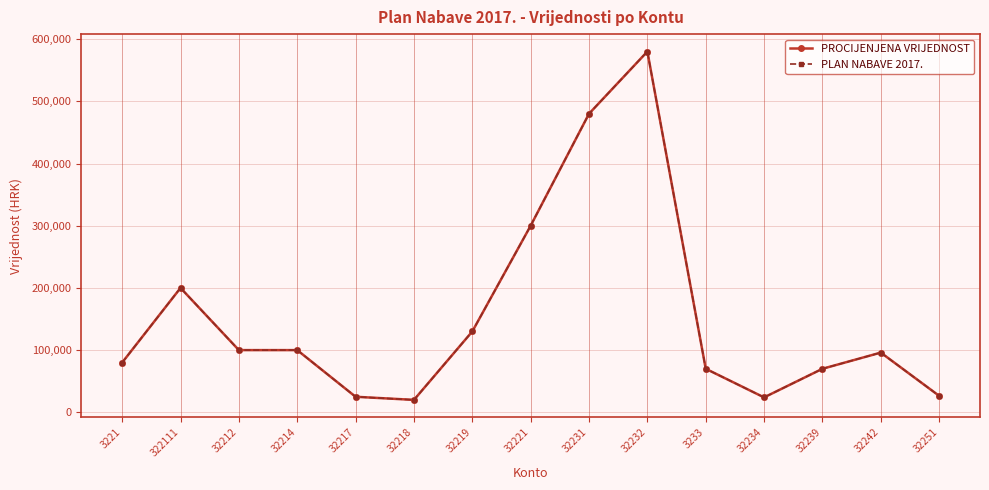

True or false: PROCIJENJENA VRIJEDNOST and PLAN NABAVE 2017. intersect in this chart.

False